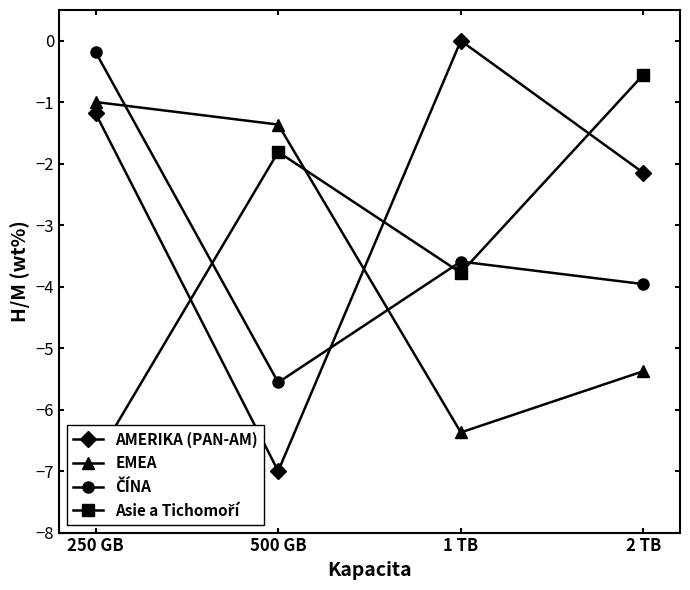

At which category is the sum across all series the highest?

250 GB